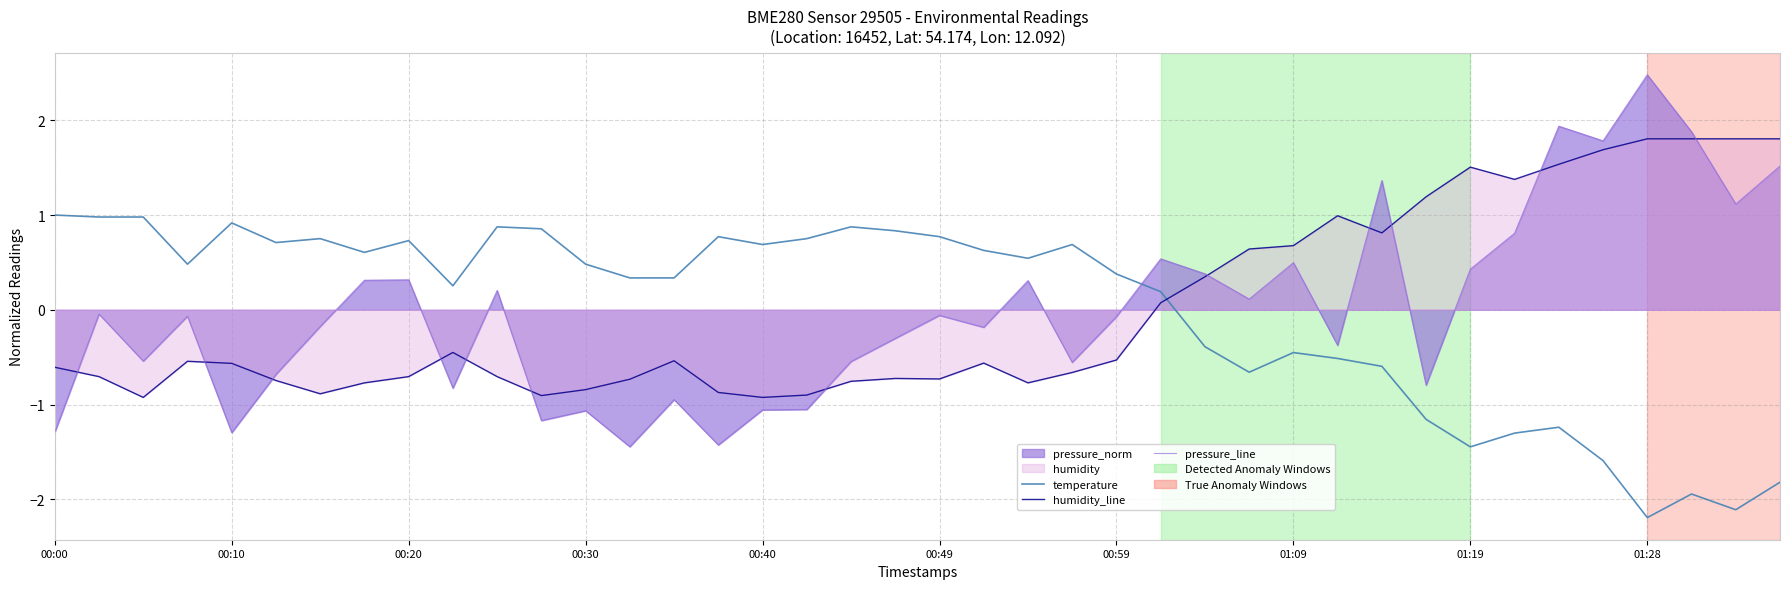

How many times do pressure_line and humidity_line cross each other?

12